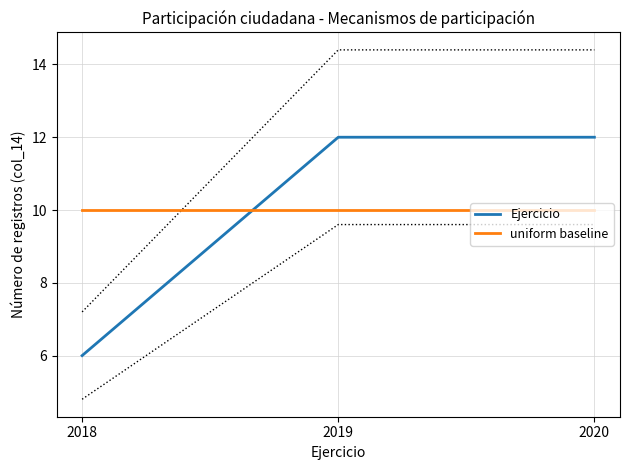

The value of uniform baseline at 2020 is 10. True or false?

True